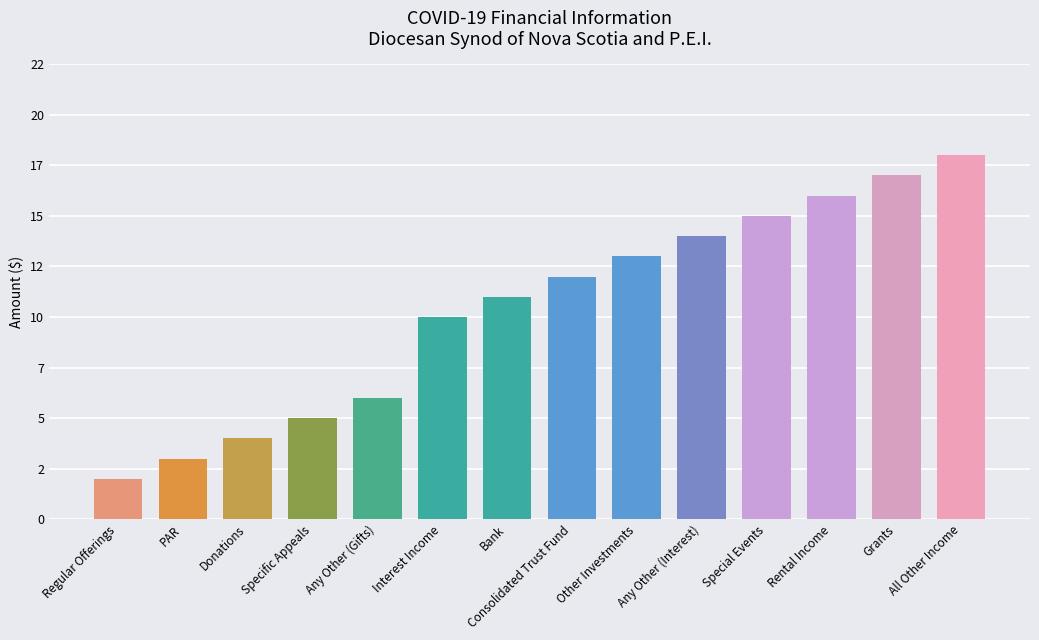

Are the bars horizontal?

No